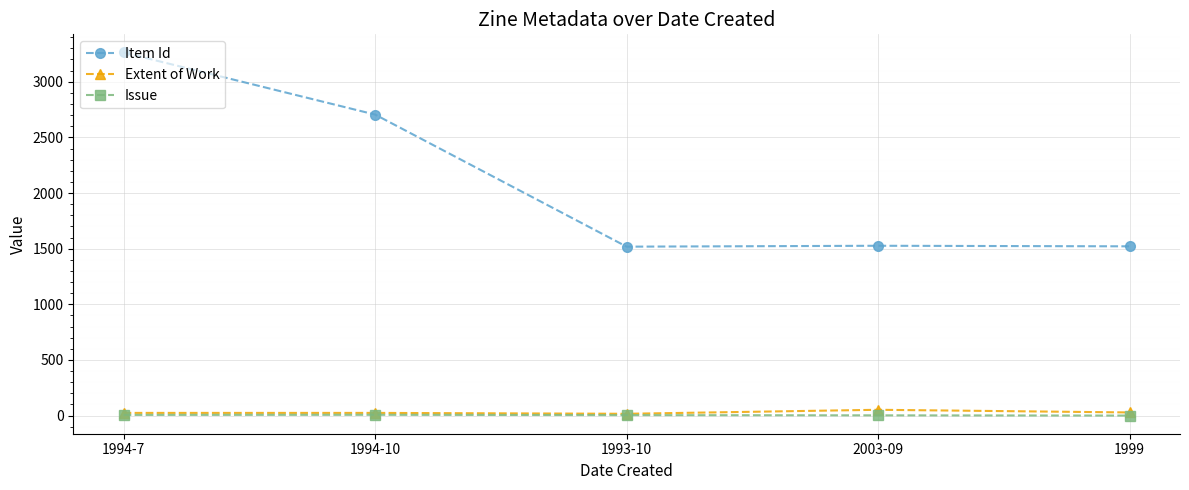

How many categories are shown in the chart?

5